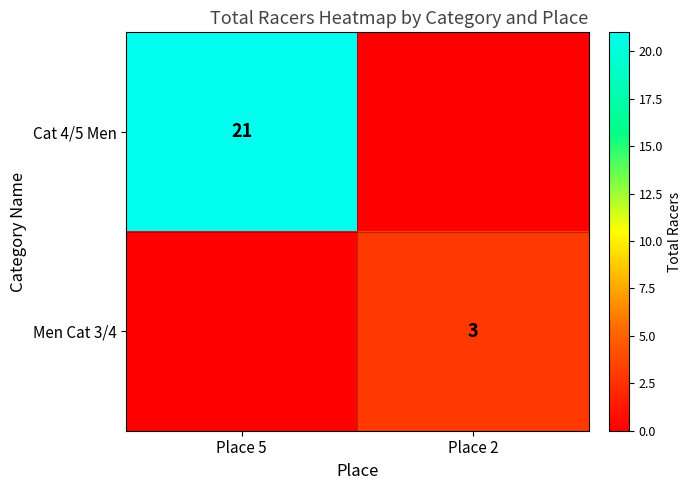

The value of Cat 4/5 Men at Place 5 is 14. True or false?

False